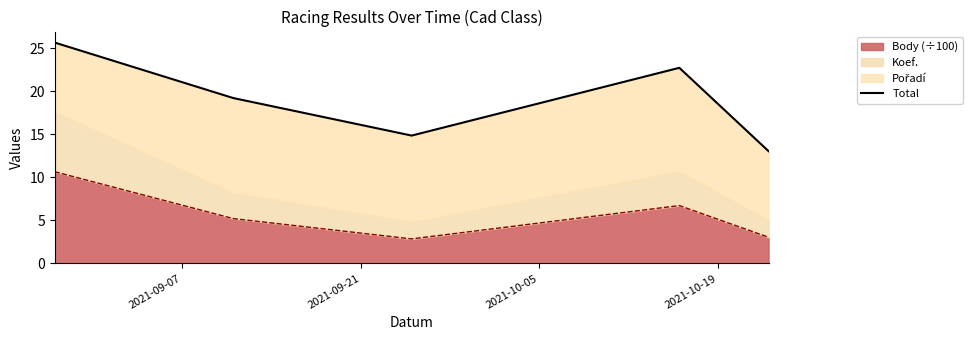

What is the sum of all values?

95.5